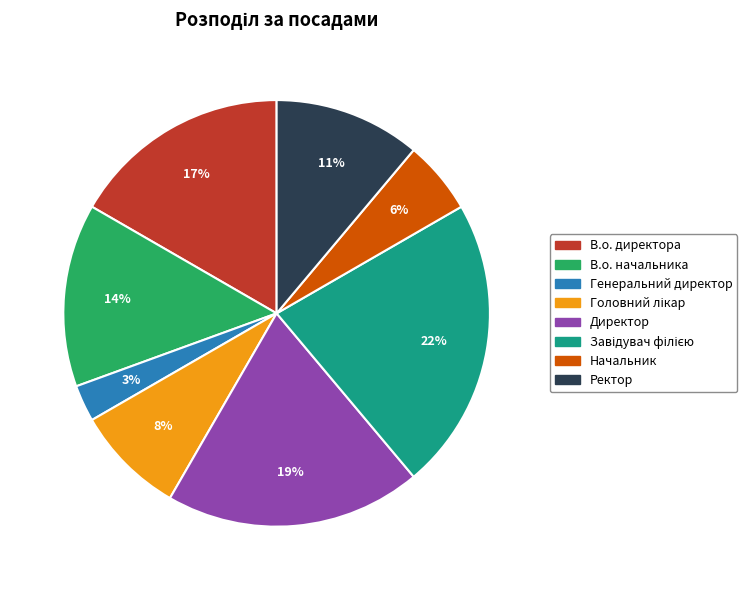

Which slice is the smallest?

Генеральний директор